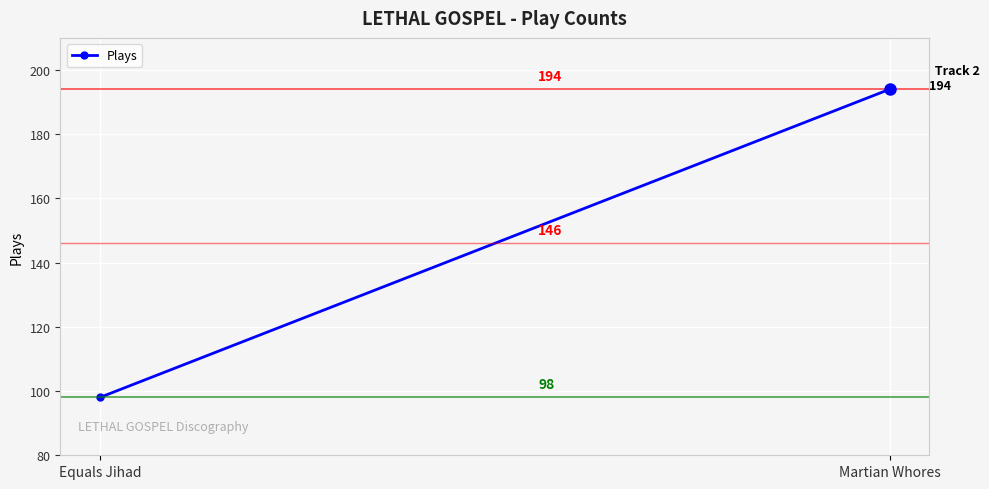

How many values are between 98 and 194?

2